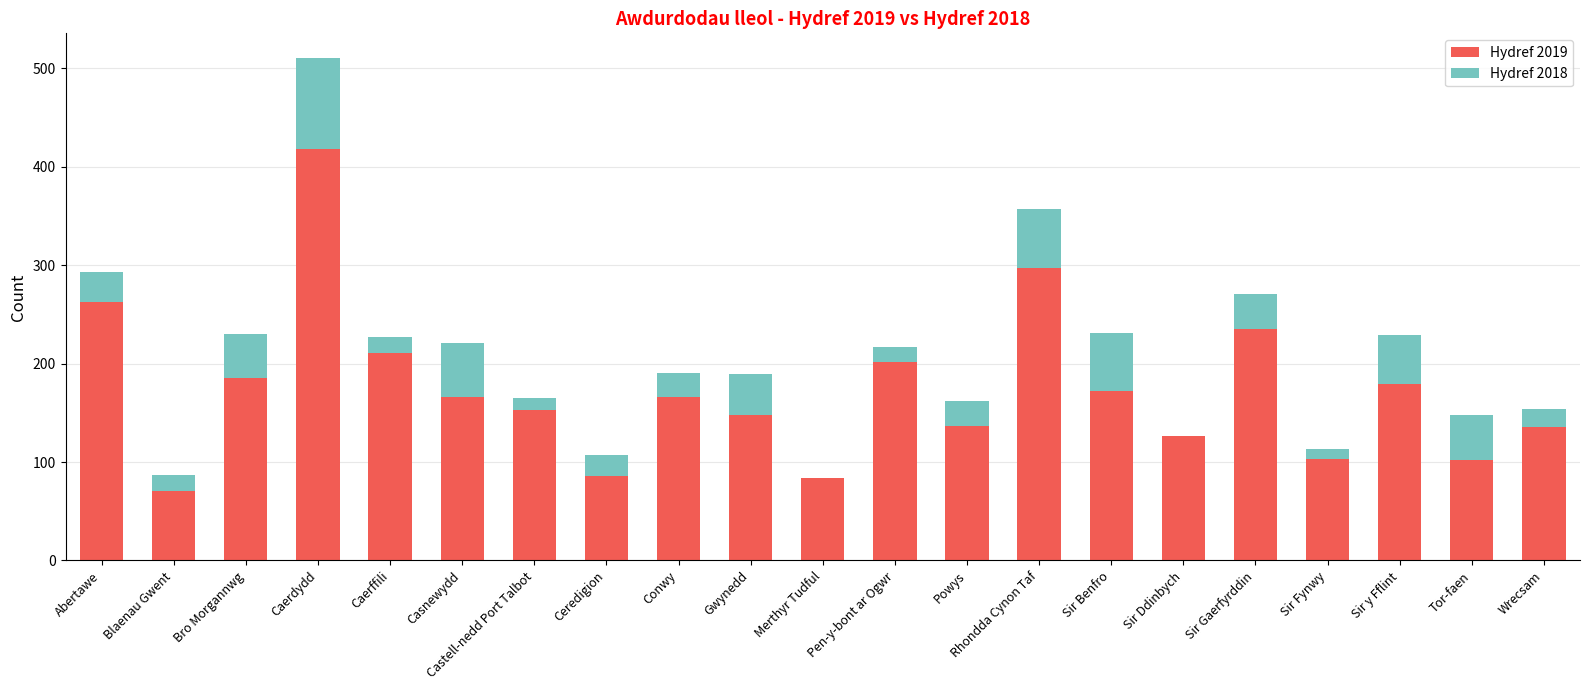

Is it true that Hydref 2019 equals 101 at Conwy?

False